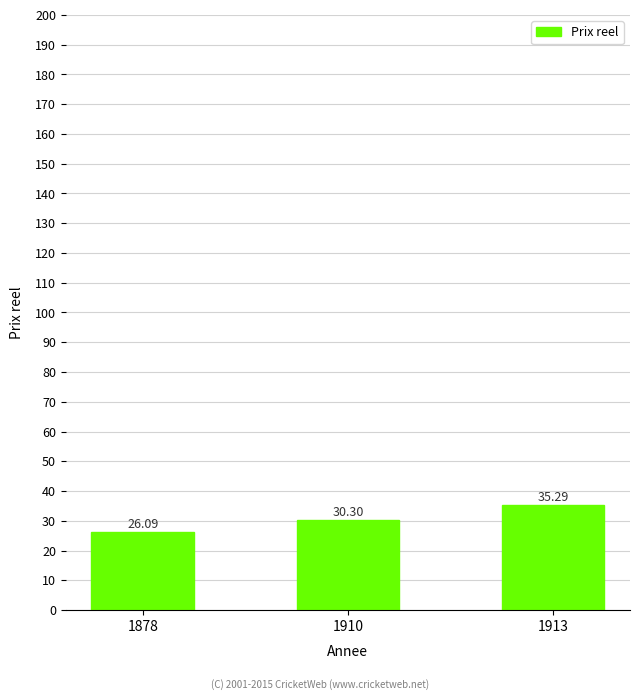

How many values are below 30?

1